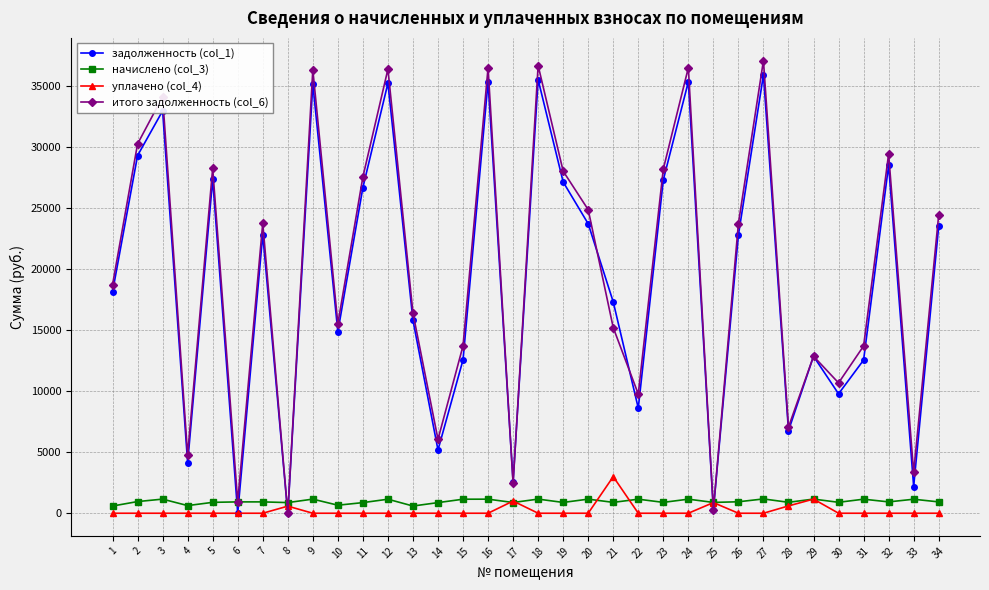

What is the greatest value displayed?

37104.5